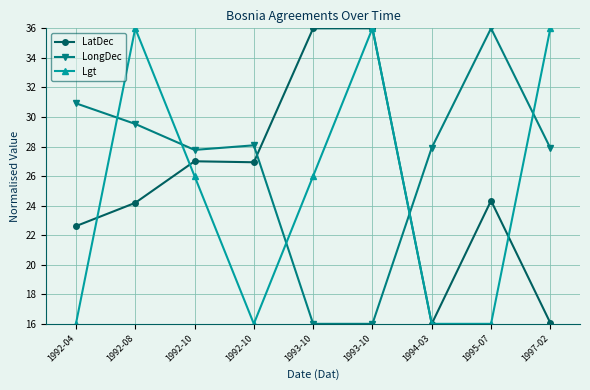

What are all the series names shown in the legend?

LatDec, LongDec, Lgt